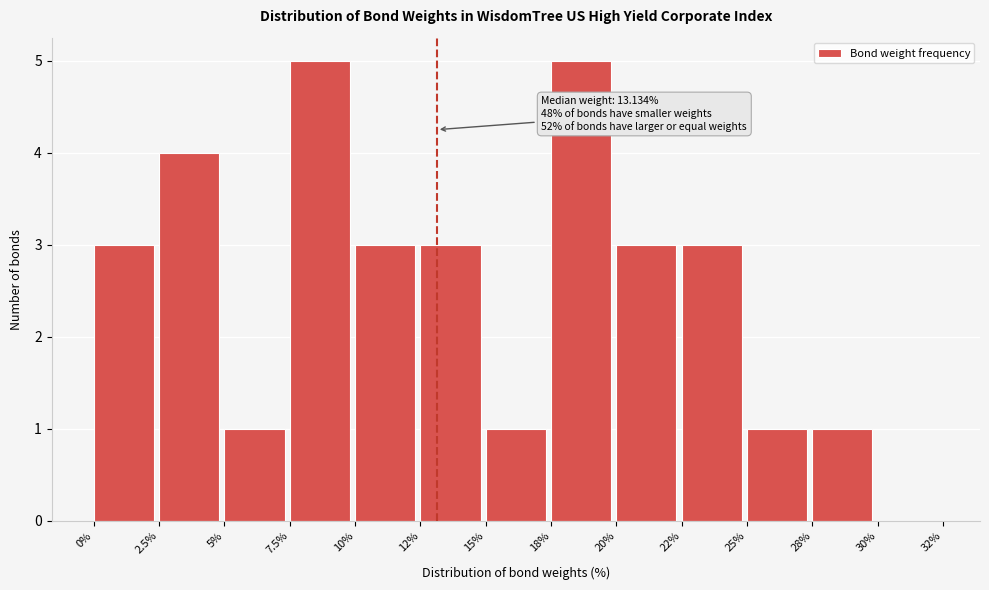

Reading left to right, transcribe all the data shown in this chart.

0%=3	2.5%=4	5%=1	7.5%=5	10%=3	12%=3	15%=1	18%=5	20%=3	22%=3	25%=1	28%=1	30%=0